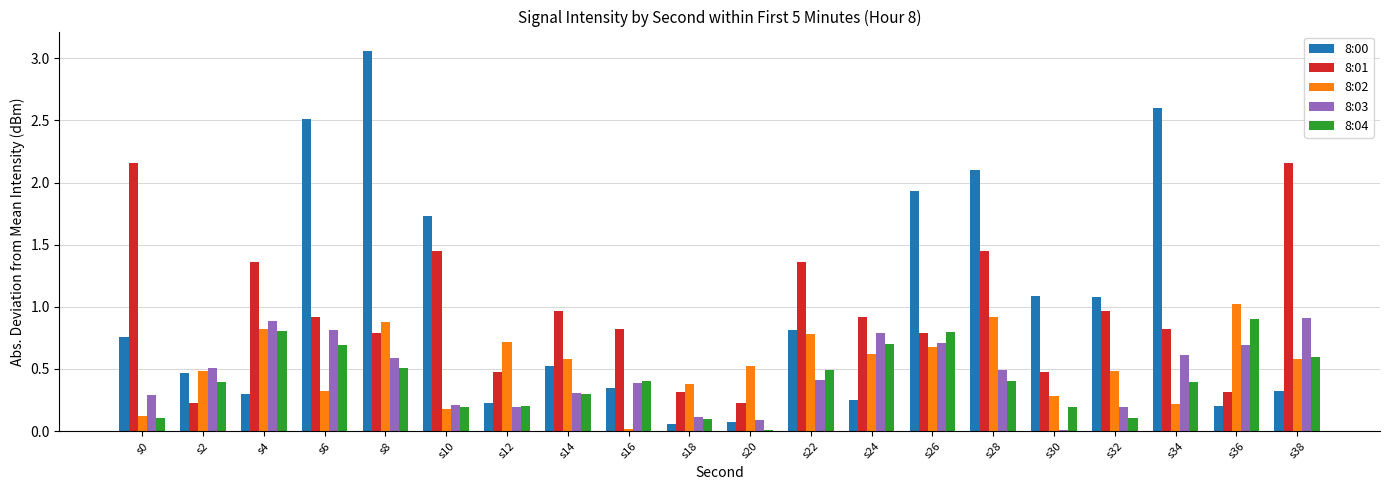

Between s2 and s24, which series saw the biggest shift?

8:01